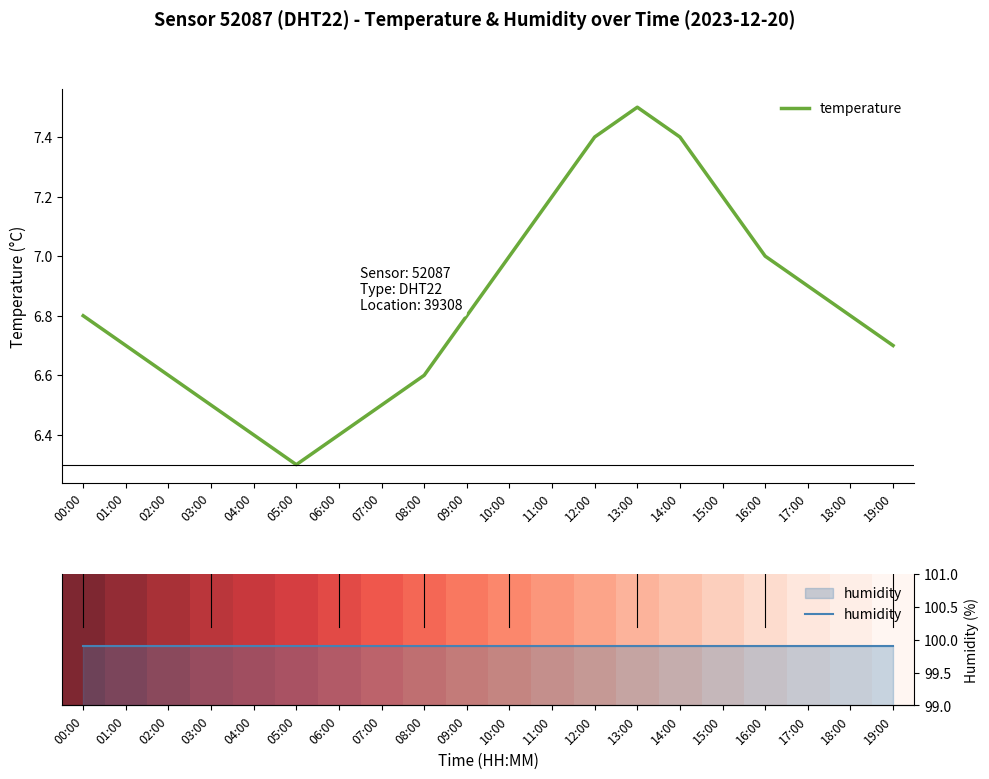

What is the difference between the highest and lowest values at 17:00?

99.8